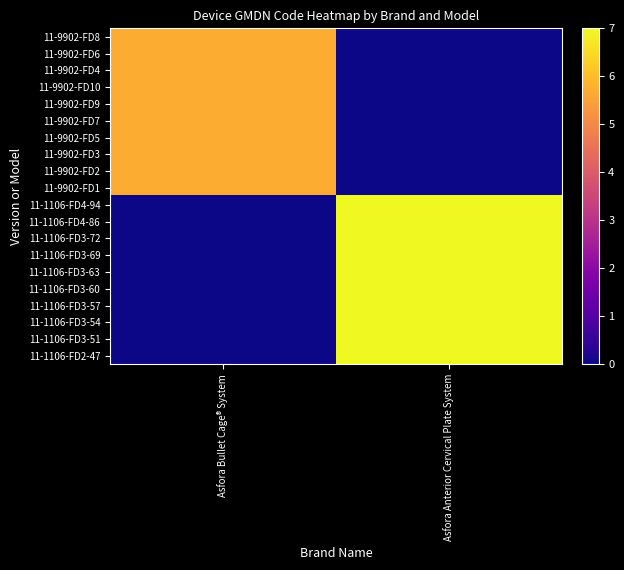

Reading left to right, extract all data points from this chart.

11-9902-FD8: Asfora Bullet Cage® System=5.7	Asfora Anterior Cervical Plate System=0.0
11-9902-FD6: Asfora Bullet Cage® System=5.7	Asfora Anterior Cervical Plate System=0.0
11-9902-FD4: Asfora Bullet Cage® System=5.7	Asfora Anterior Cervical Plate System=0.0
11-9902-FD10: Asfora Bullet Cage® System=5.7	Asfora Anterior Cervical Plate System=0.0
11-9902-FD9: Asfora Bullet Cage® System=5.7	Asfora Anterior Cervical Plate System=0.0
11-9902-FD7: Asfora Bullet Cage® System=5.7	Asfora Anterior Cervical Plate System=0.0
11-9902-FD5: Asfora Bullet Cage® System=5.7	Asfora Anterior Cervical Plate System=0.0
11-9902-FD3: Asfora Bullet Cage® System=5.7	Asfora Anterior Cervical Plate System=0.0
11-9902-FD2: Asfora Bullet Cage® System=5.7	Asfora Anterior Cervical Plate System=0.0
11-9902-FD1: Asfora Bullet Cage® System=5.7	Asfora Anterior Cervical Plate System=0.0
11-1106-FD4-94: Asfora Bullet Cage® System=0.0	Asfora Anterior Cervical Plate System=7.0
11-1106-FD4-86: Asfora Bullet Cage® System=0.0	Asfora Anterior Cervical Plate System=7.0
11-1106-FD3-72: Asfora Bullet Cage® System=0.0	Asfora Anterior Cervical Plate System=7.0
11-1106-FD3-69: Asfora Bullet Cage® System=0.0	Asfora Anterior Cervical Plate System=7.0
11-1106-FD3-63: Asfora Bullet Cage® System=0.0	Asfora Anterior Cervical Plate System=7.0
11-1106-FD3-60: Asfora Bullet Cage® System=0.0	Asfora Anterior Cervical Plate System=7.0
11-1106-FD3-57: Asfora Bullet Cage® System=0.0	Asfora Anterior Cervical Plate System=7.0
11-1106-FD3-54: Asfora Bullet Cage® System=0.0	Asfora Anterior Cervical Plate System=7.0
11-1106-FD3-51: Asfora Bullet Cage® System=0.0	Asfora Anterior Cervical Plate System=7.0
11-1106-FD2-47: Asfora Bullet Cage® System=0.0	Asfora Anterior Cervical Plate System=7.0